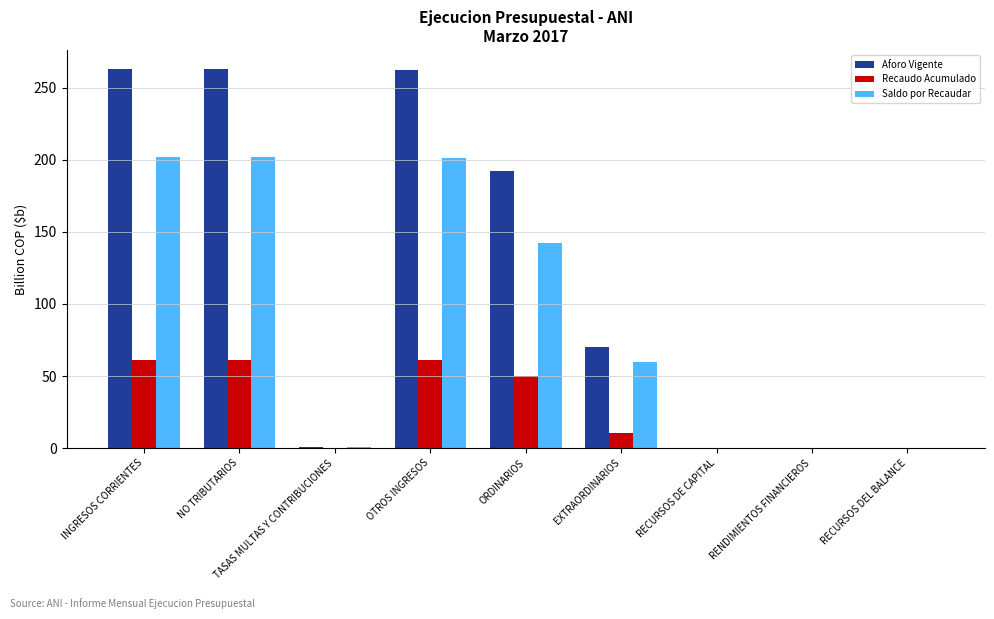

Which series has the largest total across all categories?

Aforo Vigente